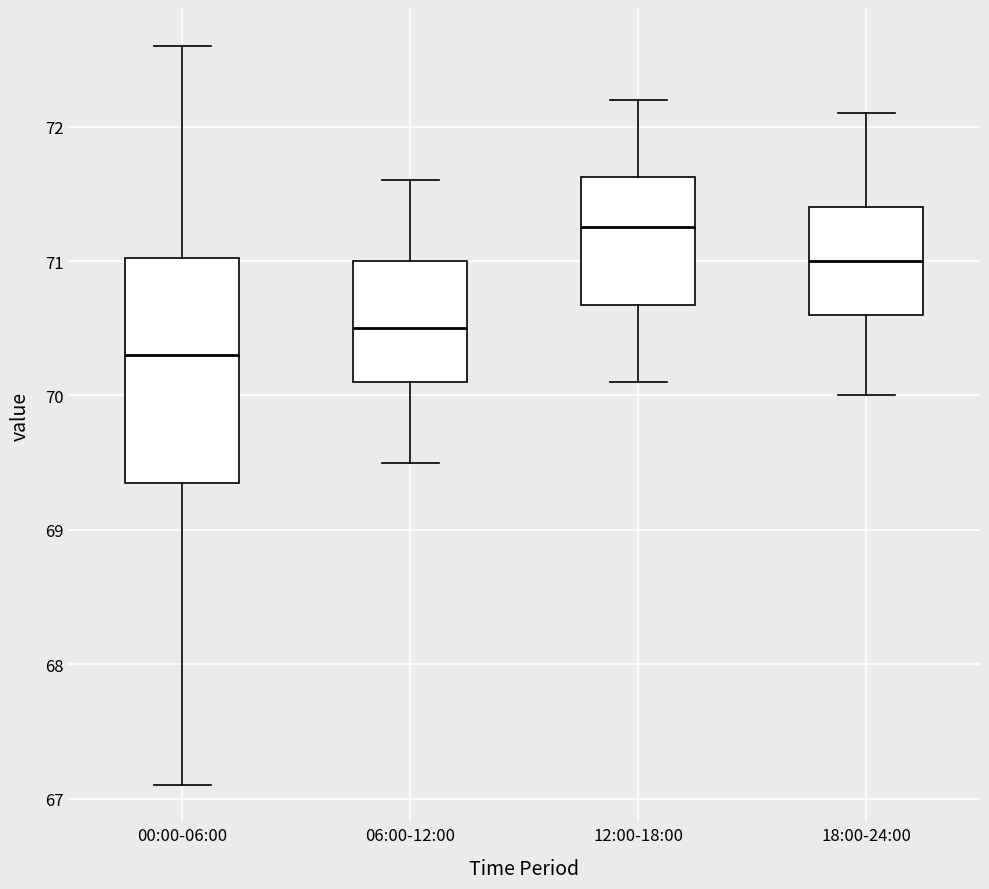

Which box's median line is the lowest?

00:00-06:00